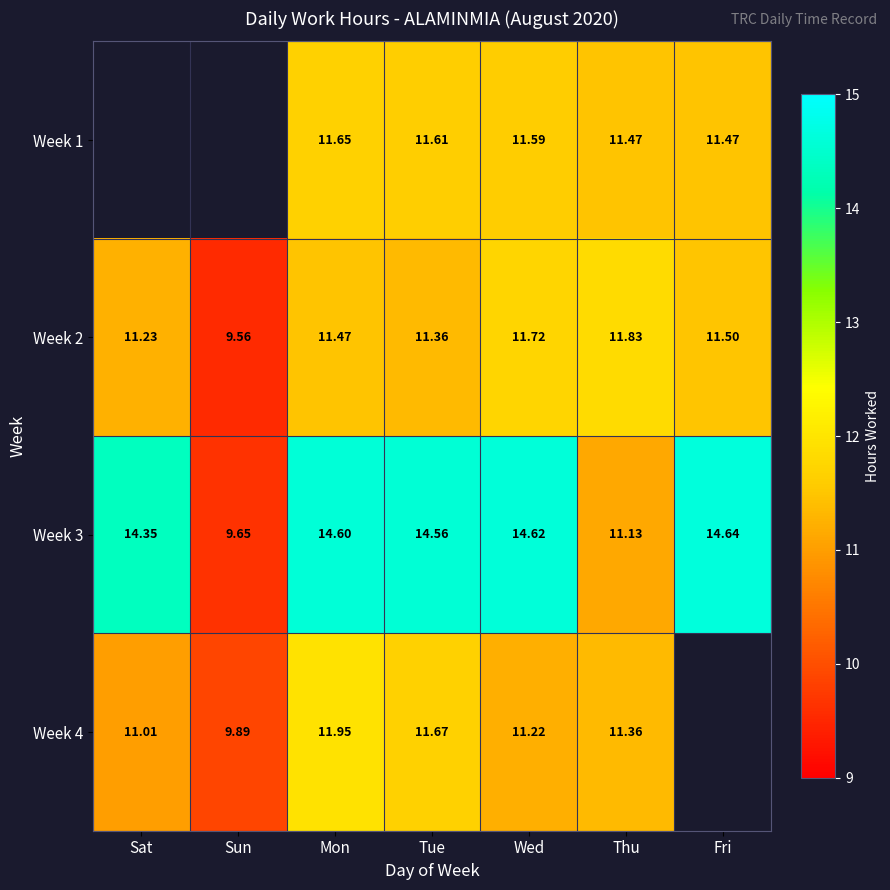

Is the value of Week 3 at Mon greater than the value of Week 2 at Sun?

Yes